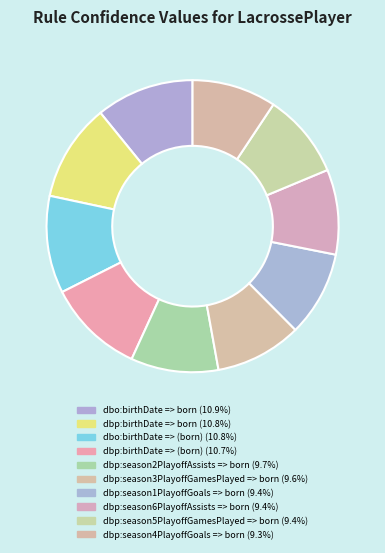

To the nearest percent, what is the combined percentage of dbp:season5PlayoffGamesPlayed => born and dbo:birthDate => (born)?

20%